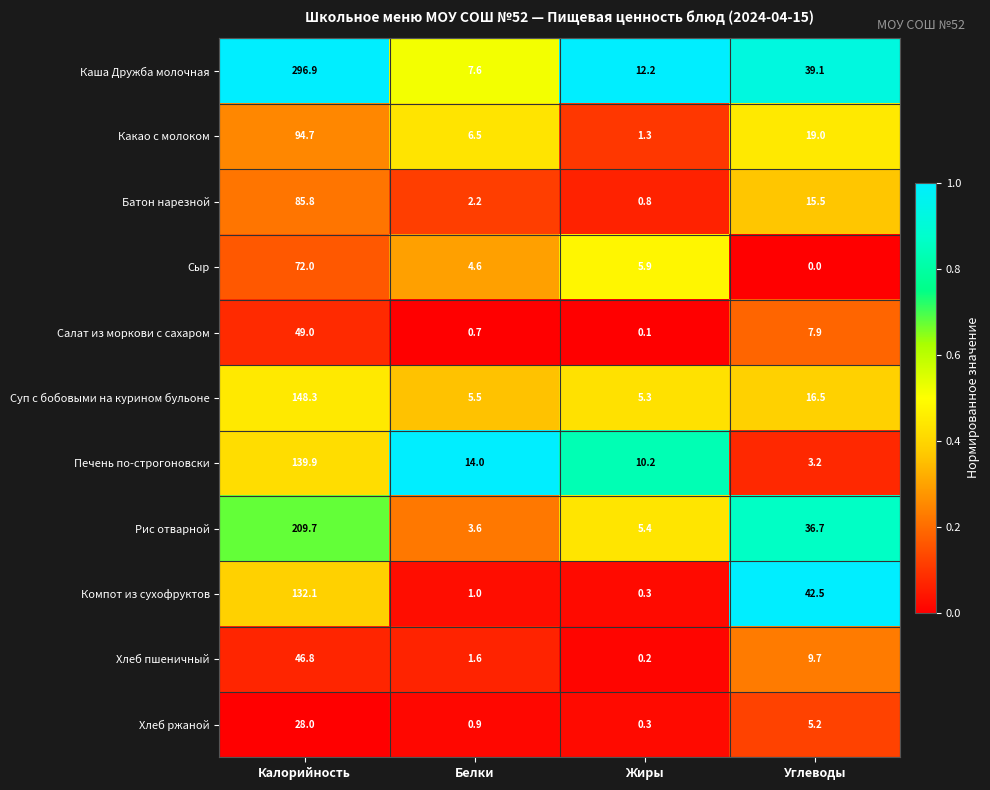

What is the difference between the Салат из моркови с сахаром values at Белки and Калорийность?

48.3